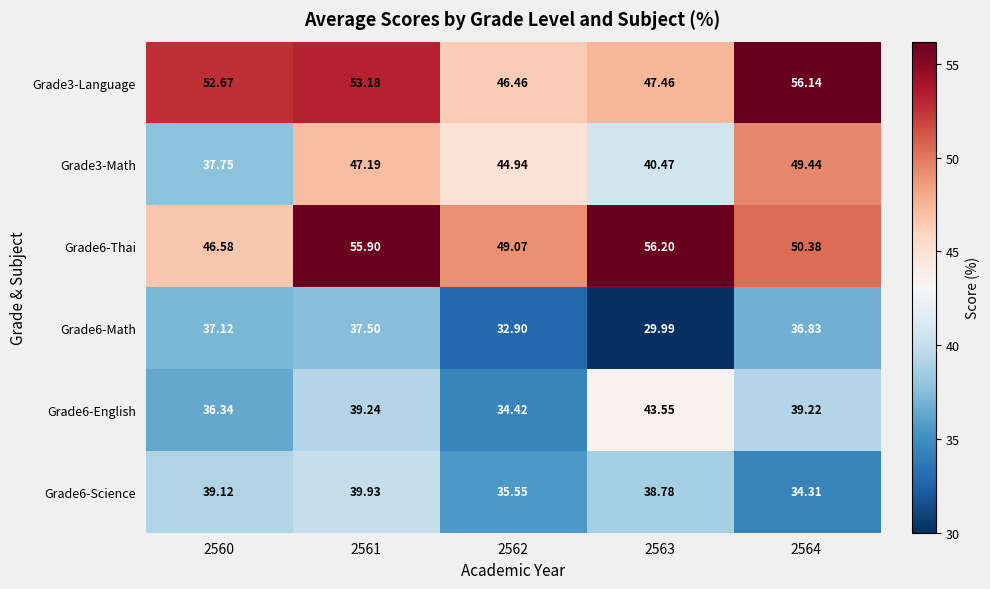

Is the value of Grade3-Language at 2562 greater than the value of Grade3-Math at 2561?

No